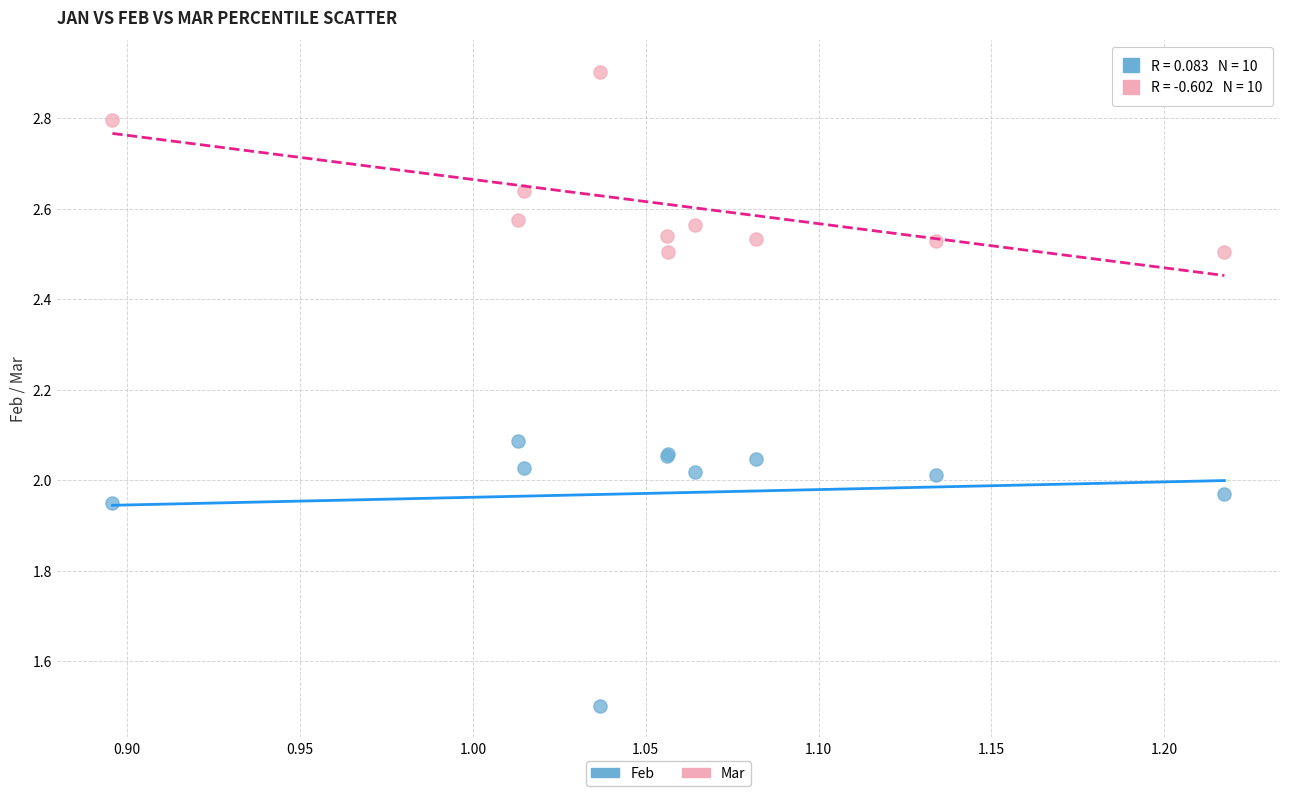

In the Feb series, what Y value is closest to 1?

1.5